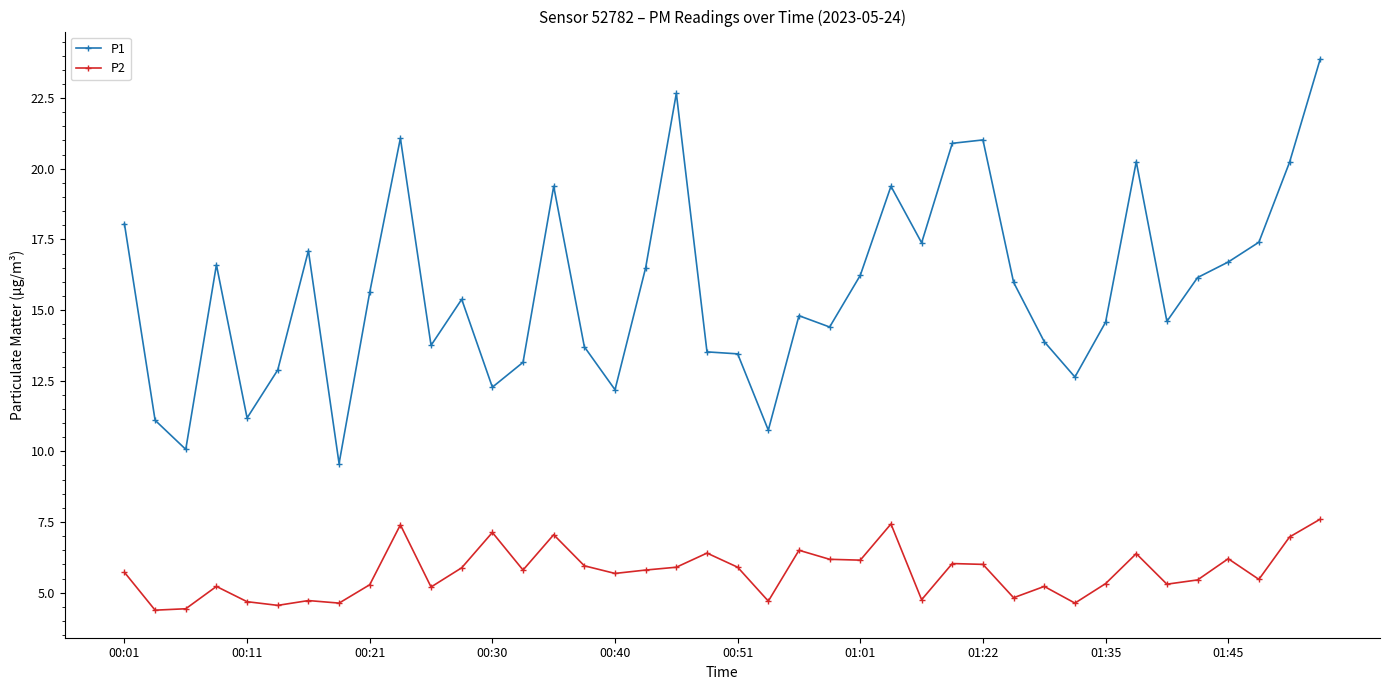

In P1, how many points are higher than both neighbors (excluding endpoints)?

10